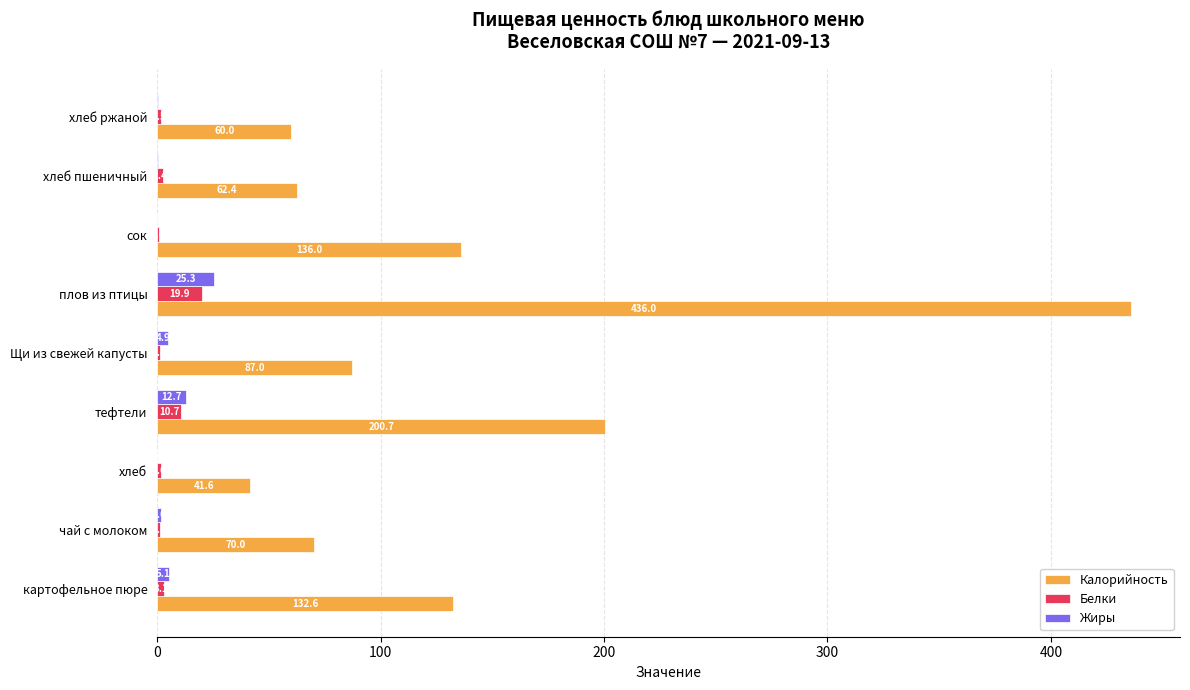

What is the greatest value displayed?

436.0